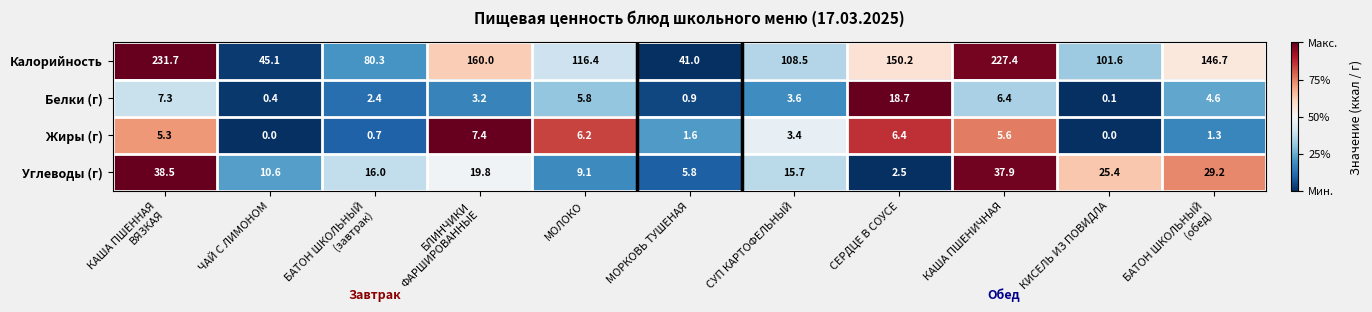

How many data points does each series have?

11